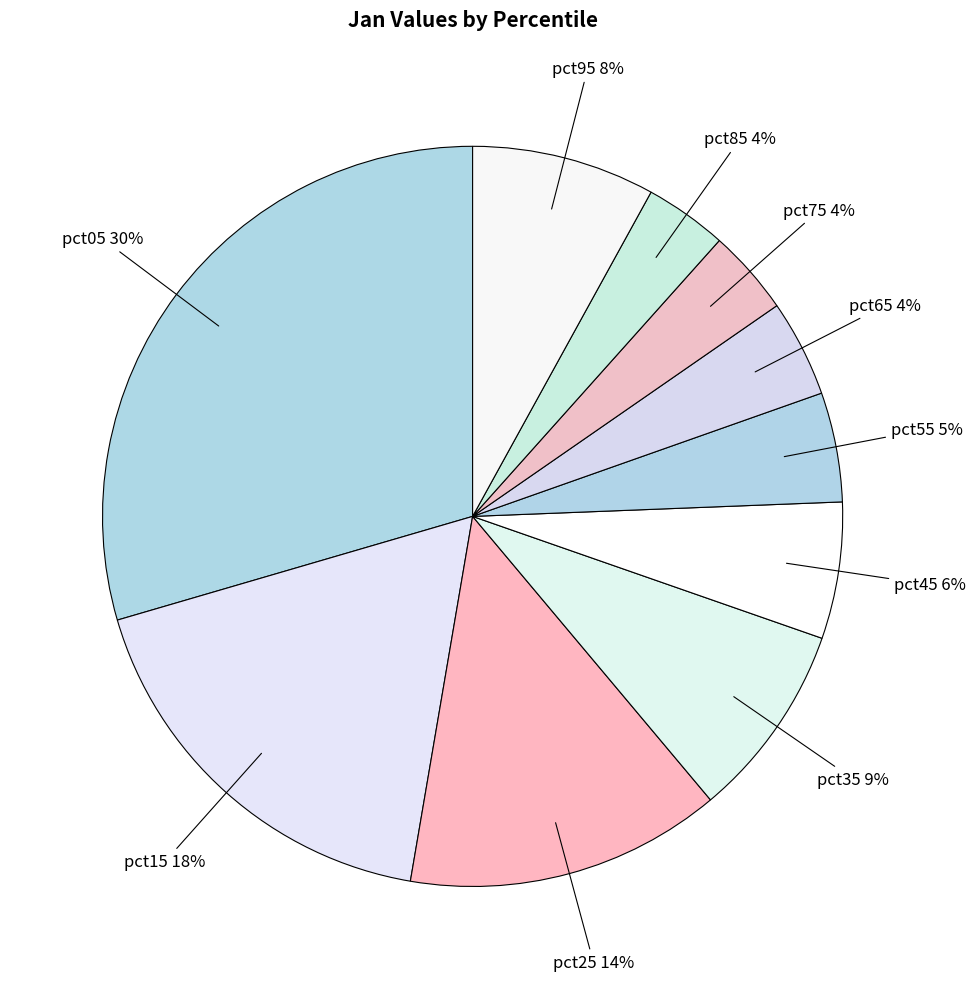

How many segments does this pie chart have?

10